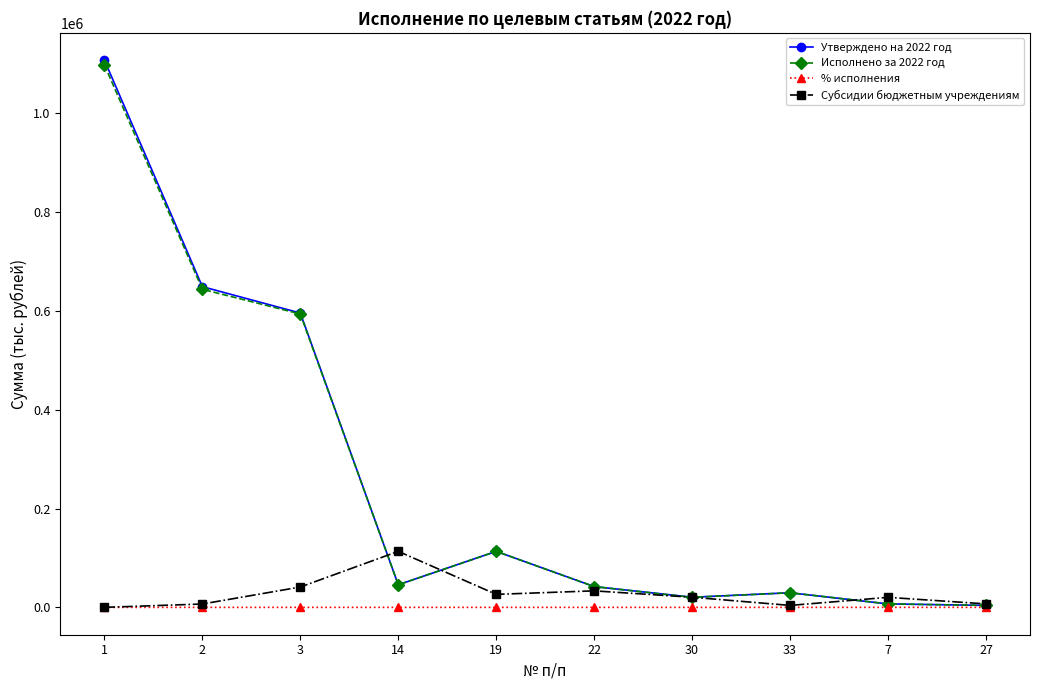

Is the value of Субсидии бюджетным учреждениям at 14 greater than the value of Утверждено на 2022 год at 27?

Yes